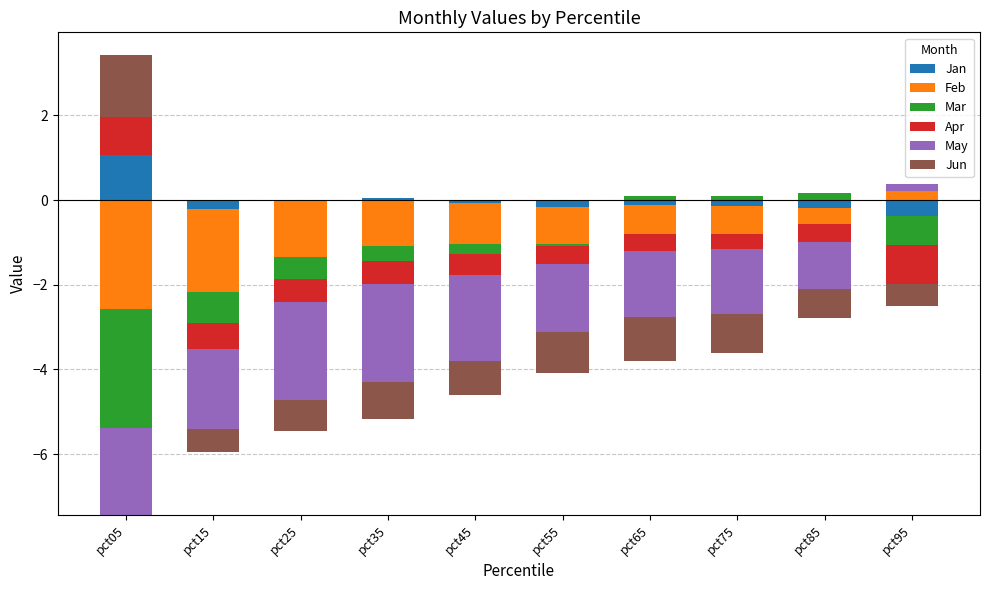

What are all the series names shown in the legend?

Jan, Feb, Mar, Apr, May, Jun